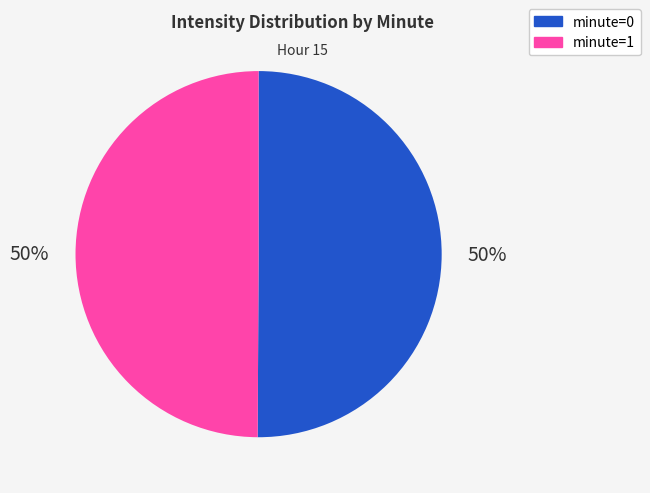

True or false: minute=1 accounts for 56% of the total.

False